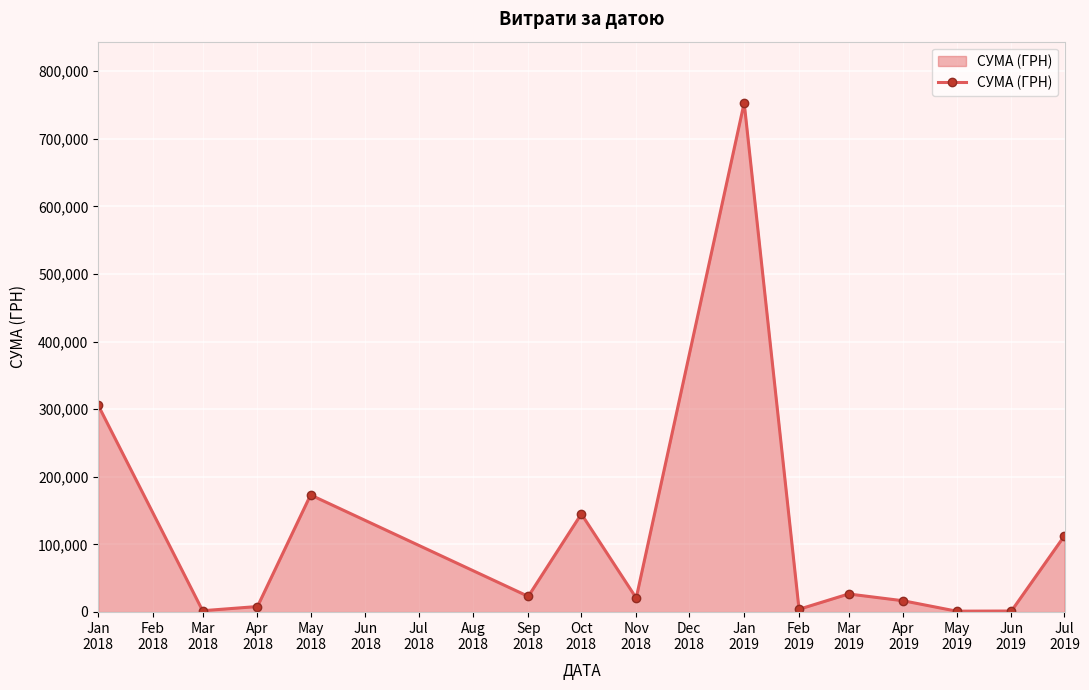

What is the maximum value shown in the chart?

753196.9